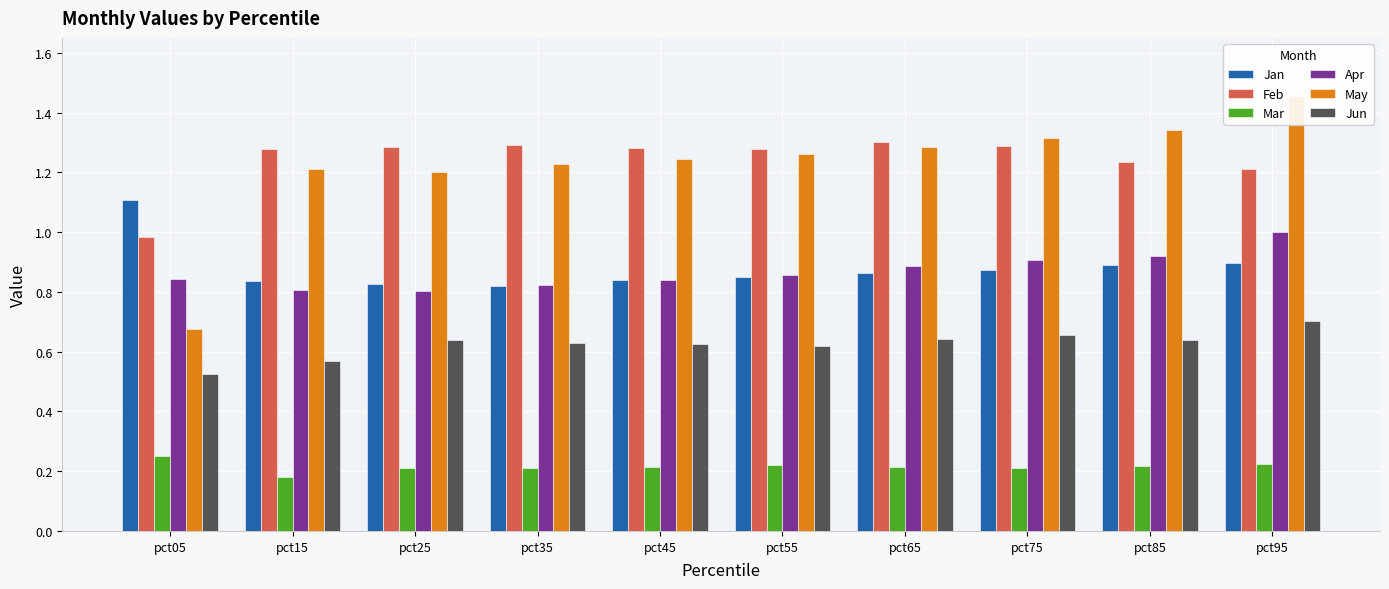

At which category does the chart reach its peak across all series?

pct95